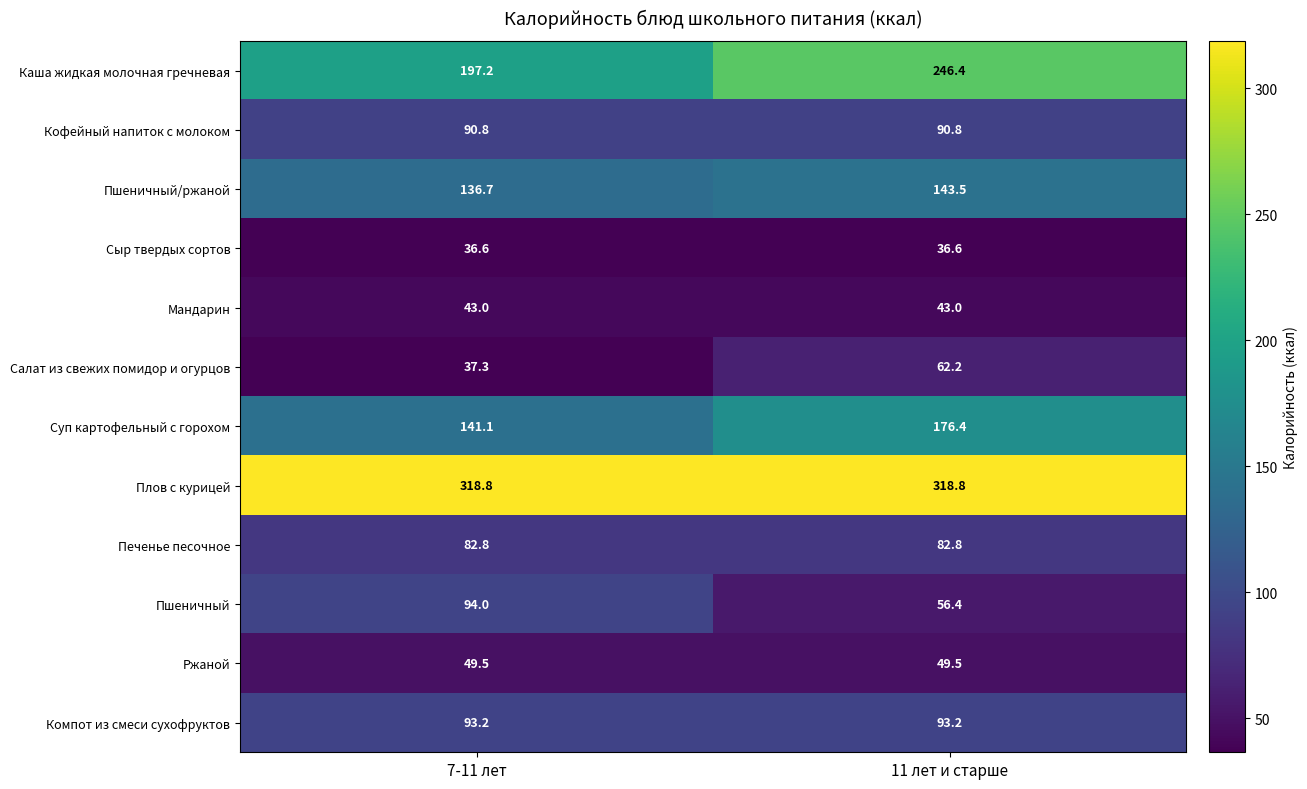

What is the sum of all Пшеничный/ржаной values?

280.2